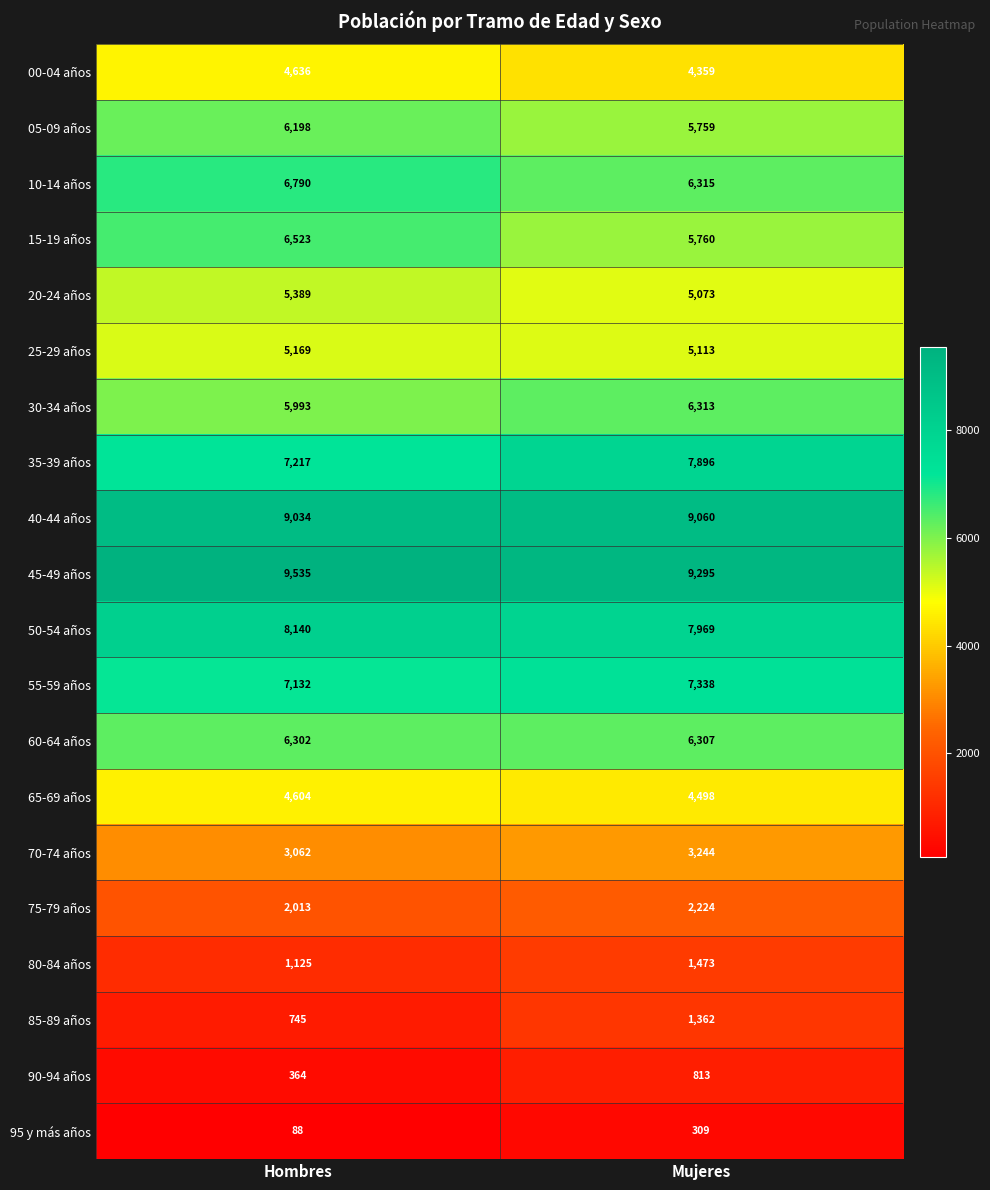

At which category is the sum across all series the highest?

Mujeres